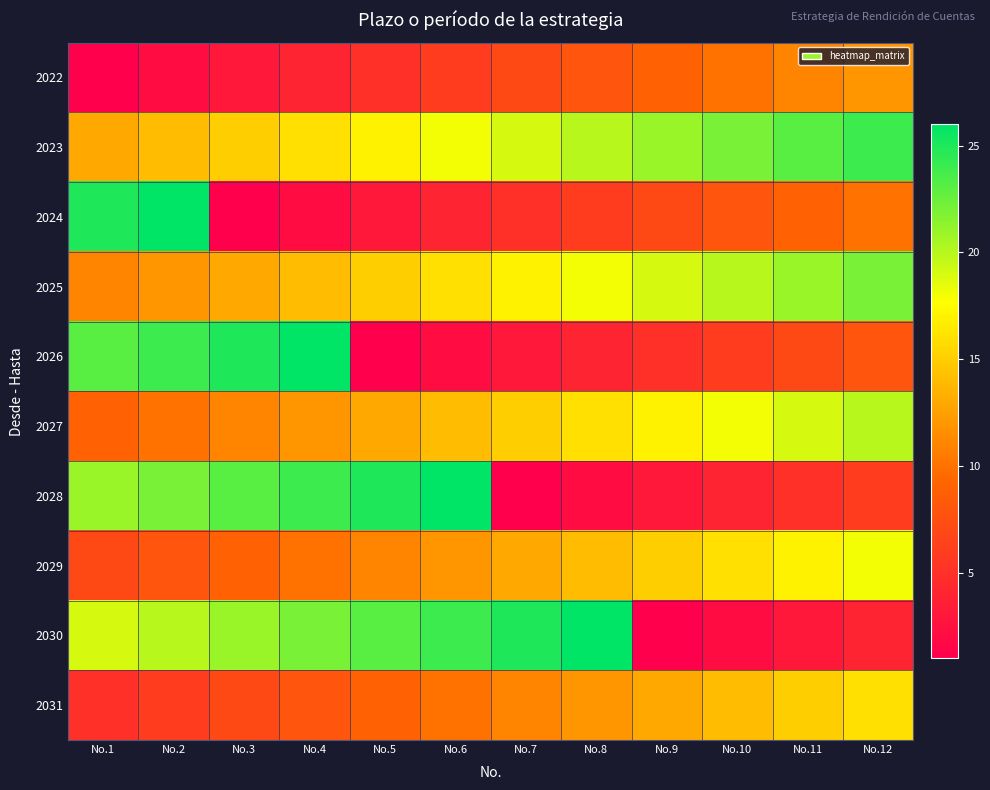

At No.1, list the series in order from smallest to largest.

2022, 2031, 2029, 2027, 2025, 2023, 2030, 2028, 2026, 2024